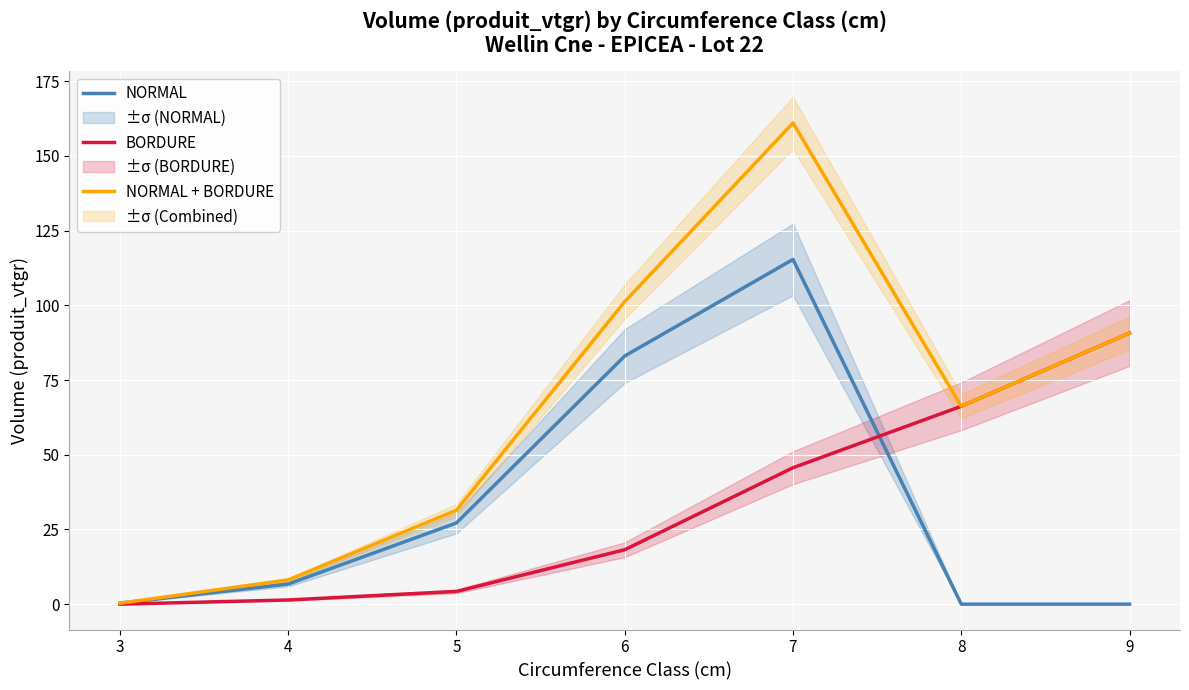

Is it true that NORMAL + BORDURE equals 56.0 at 5?

False